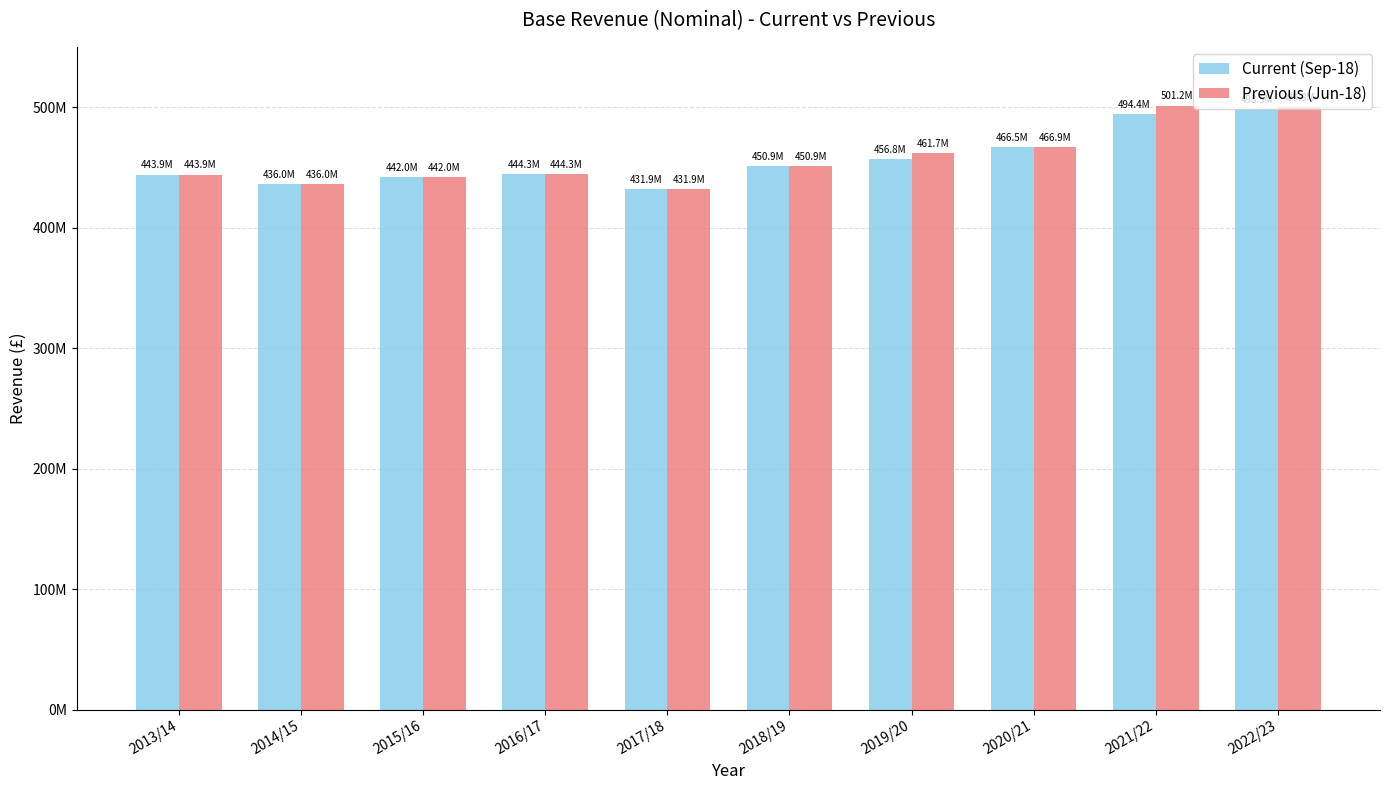

What are all the series names shown in the legend?

Current (Sep-18), Previous (Jun-18)